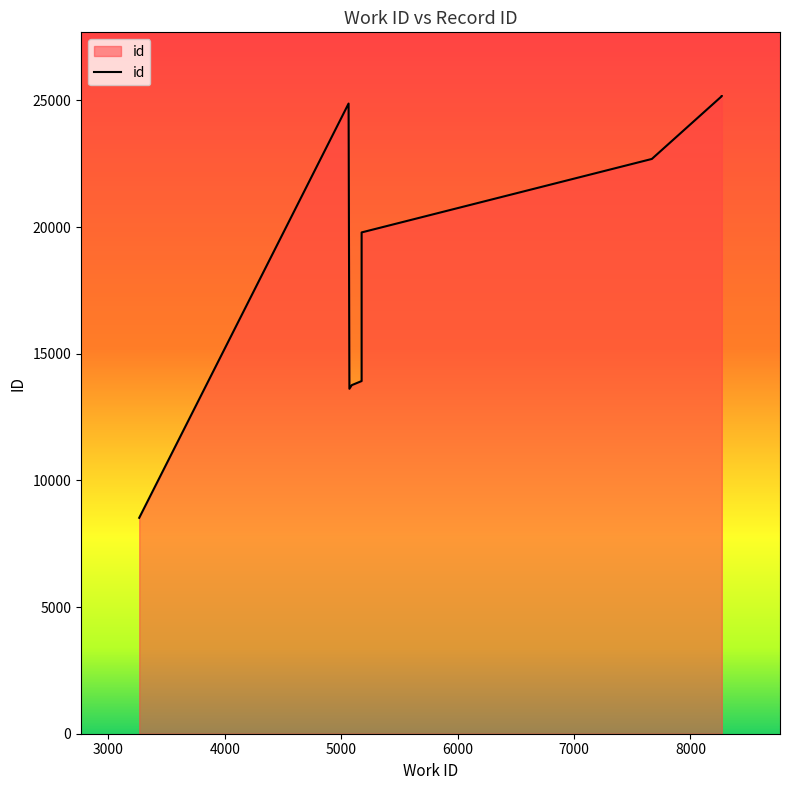

How many series are shown in this chart?

1